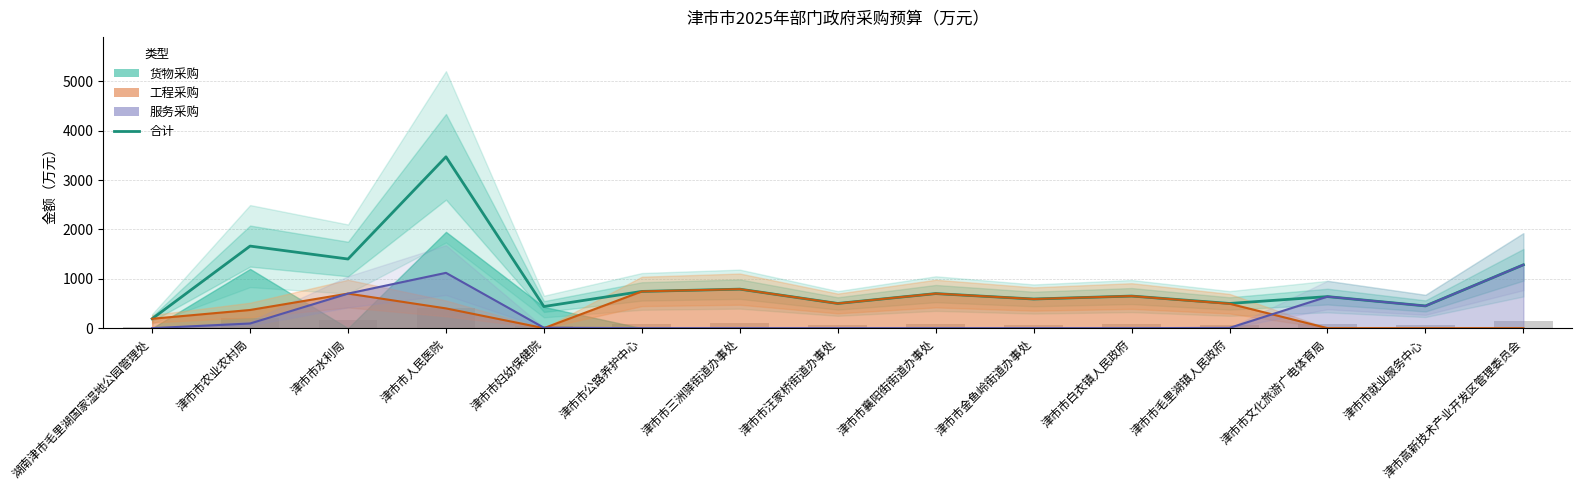

Which series has the largest total across all categories?

合计